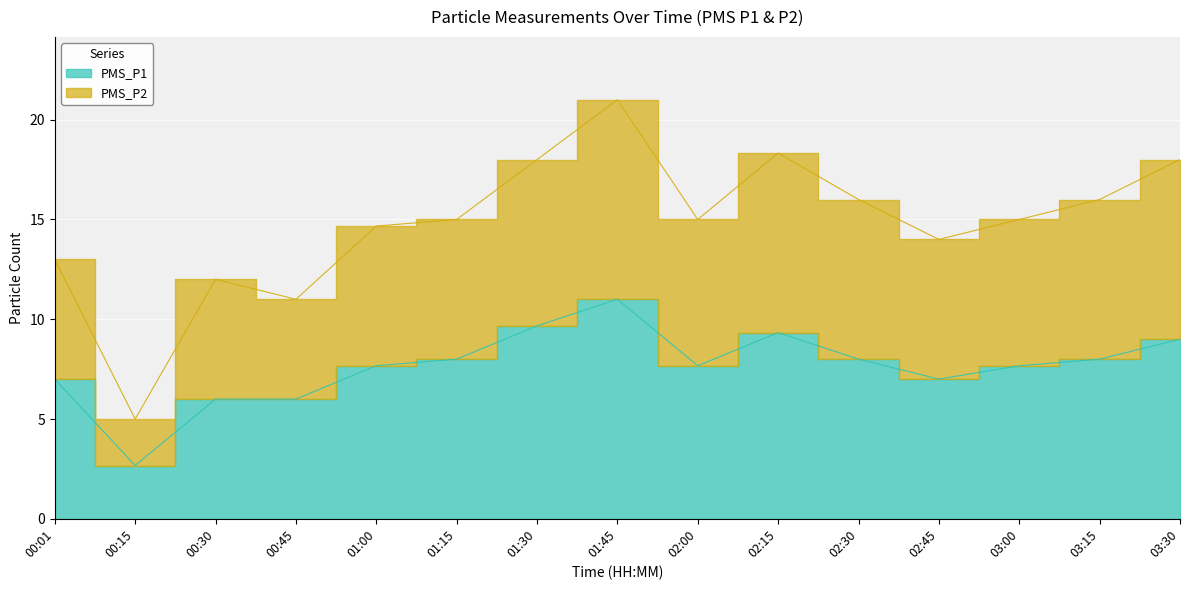

Which category has the lowest value across all series?

00:15